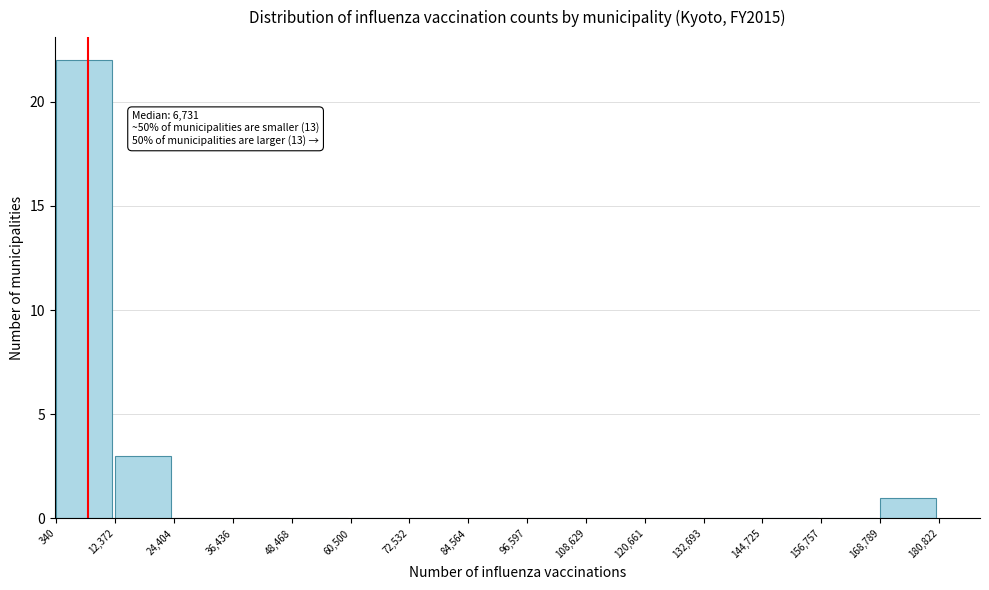

Over which range of the x-axis is the bar tallest?

340 to 12,372